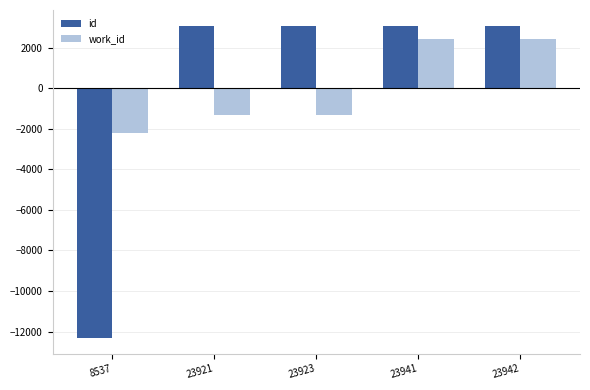

At 23942, list the series in order from smallest to largest.

work_id, id